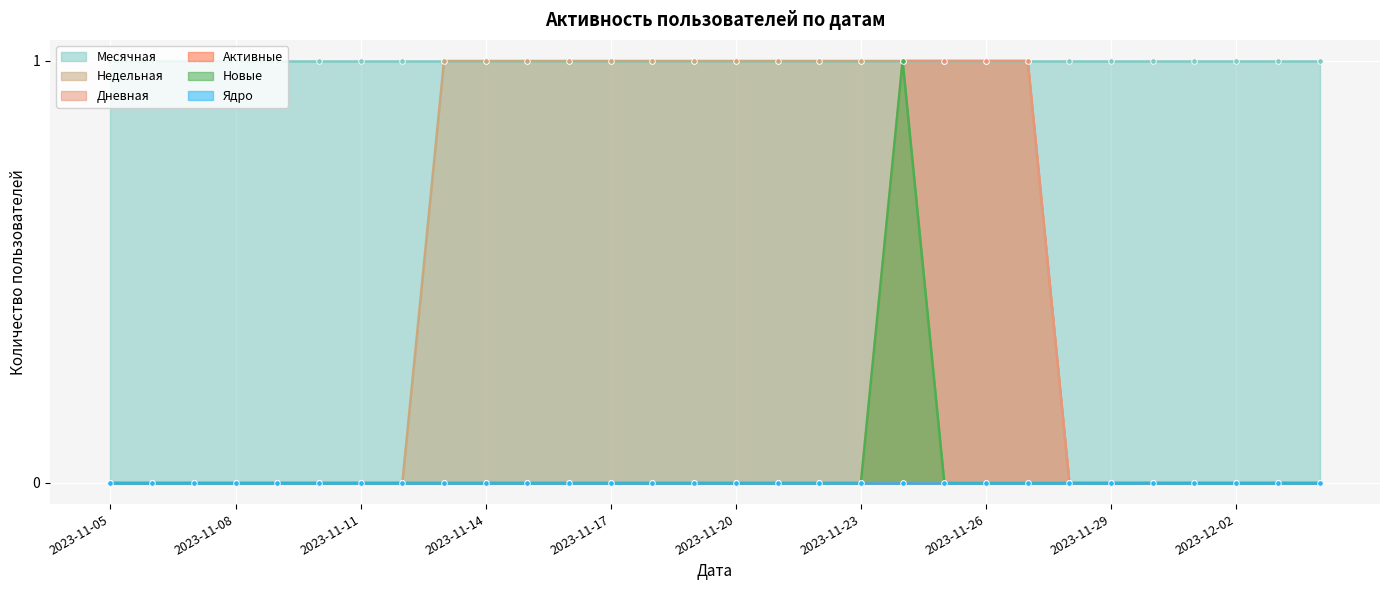

Which category has the highest value in the Дневная series?

2023-11-24